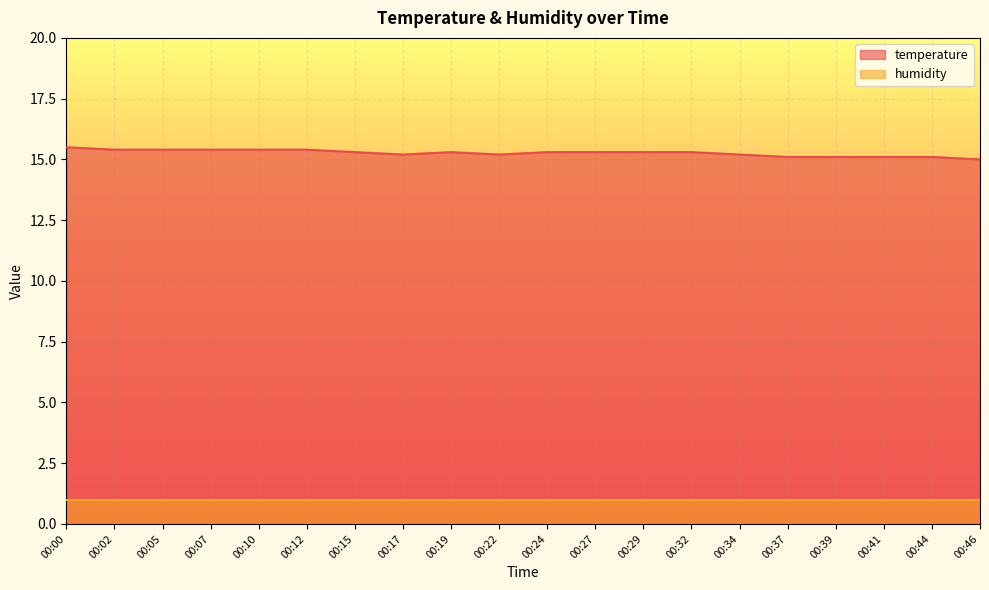

Between 00:24 and 00:46, which is larger?

00:24